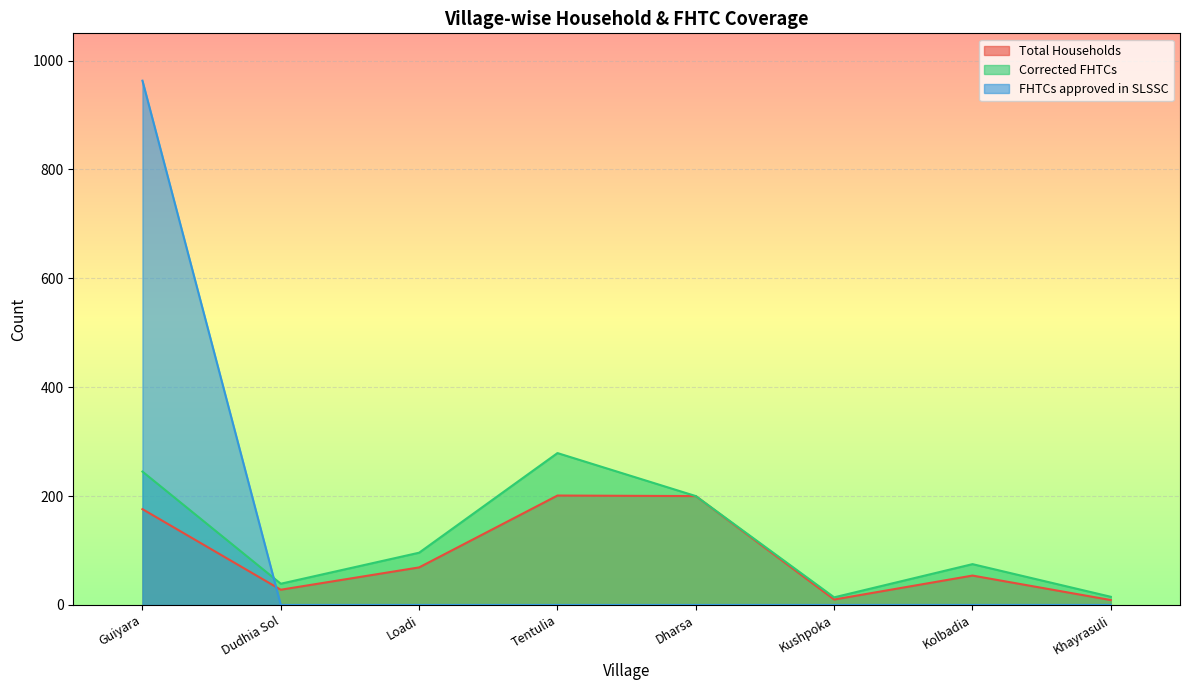

What is the difference between the maximum and minimum values in the FHTCs approved in SLSSC series?

963